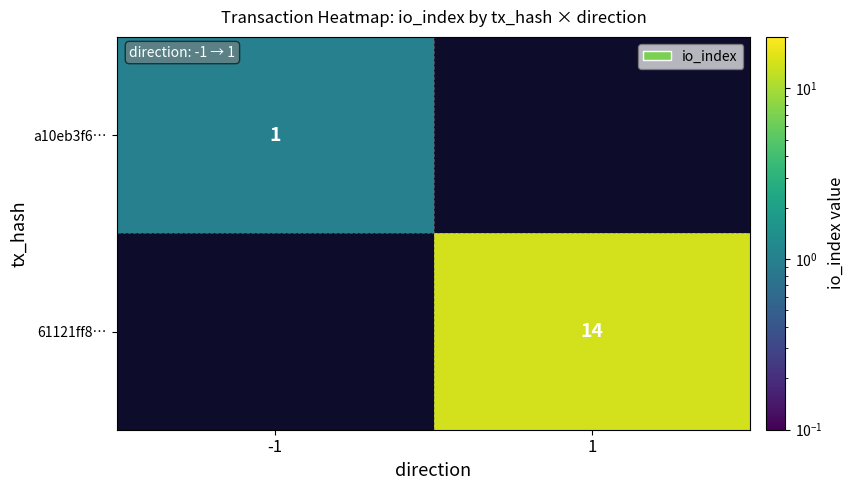

At which category does the chart reach its peak across all series?

1